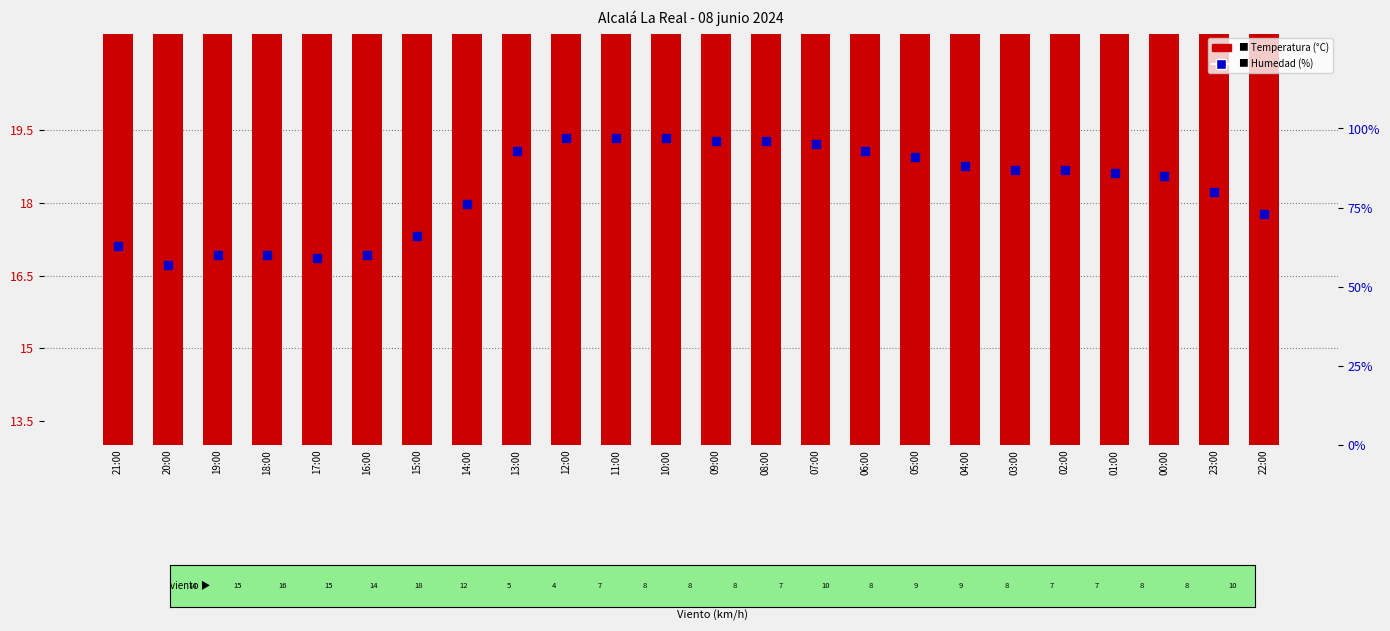

Which series contains the lowest Y value?

Temperatura (°C)